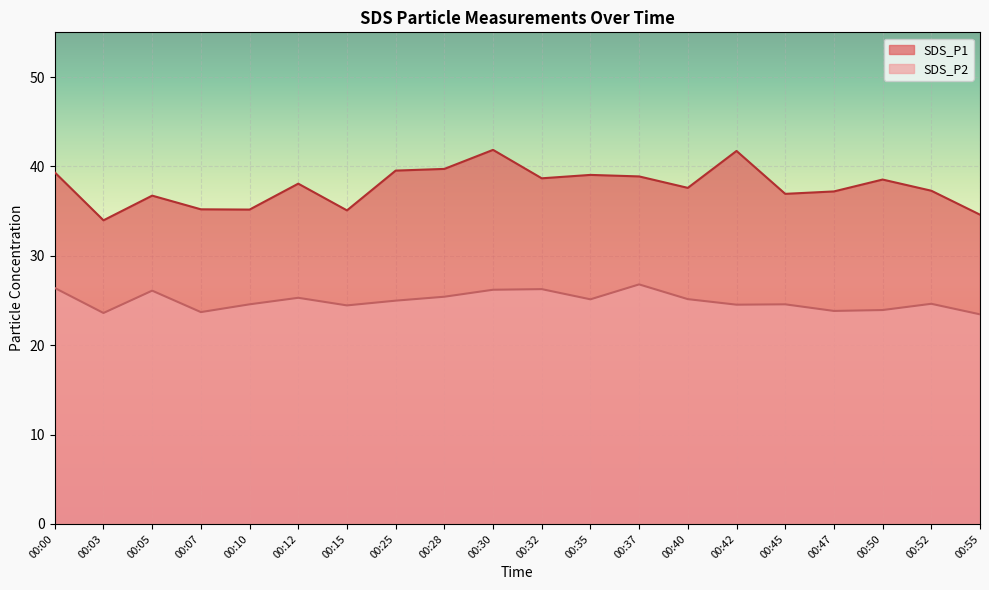

Reading right to left, list all the values displayed in this chart.

SDS_P1: 34.6	37.3	38.5	37.2	36.9	41.7	37.6	38.9	39.0	38.7	41.9	39.7	39.5	35.1	38.1	35.2	35.2	36.7	34.0	39.3
SDS_P2: 23.4	24.6	23.9	23.8	24.6	24.5	25.1	26.8	25.1	26.3	26.2	25.4	25.0	24.4	25.3	24.6	23.7	26.1	23.6	26.4